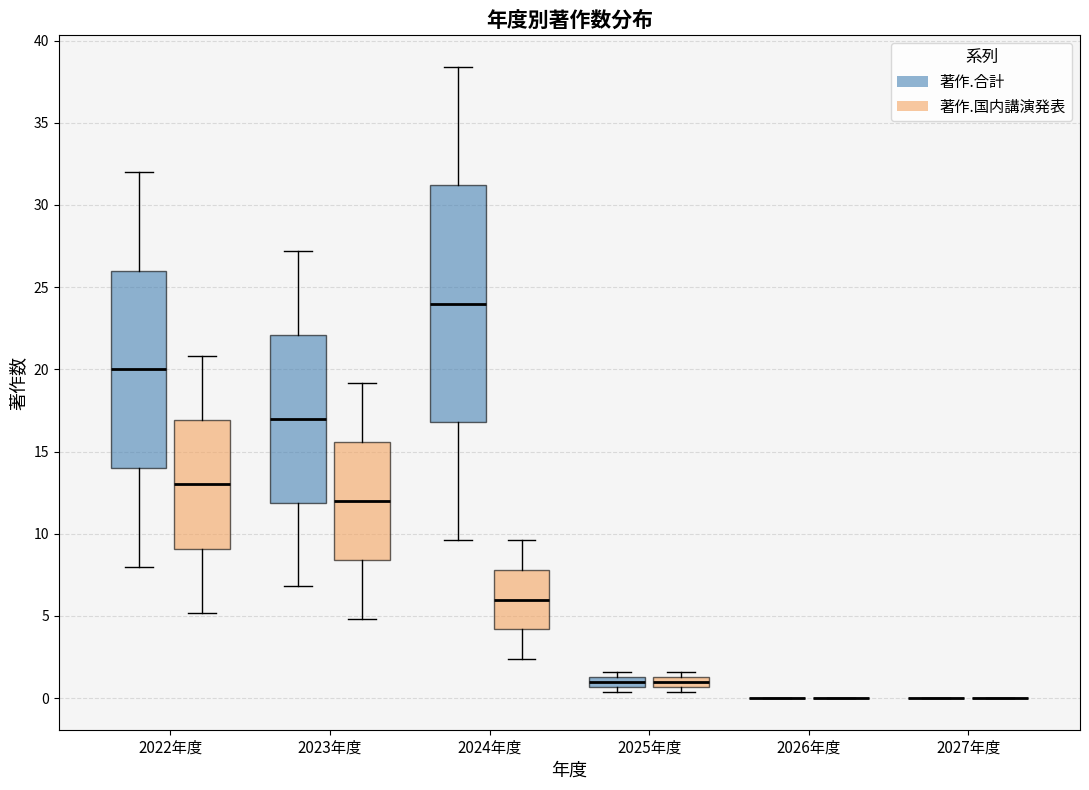

Which box is the tallest, from its lower edge to its upper edge?

2024年度 (著作.合計)